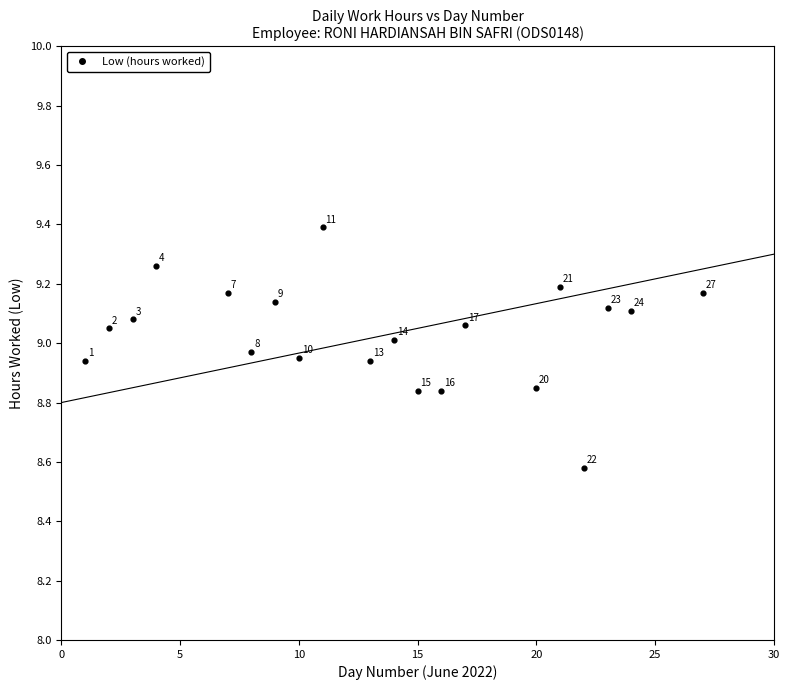

What Y value in the scatter plot is closest to 8?

8.6